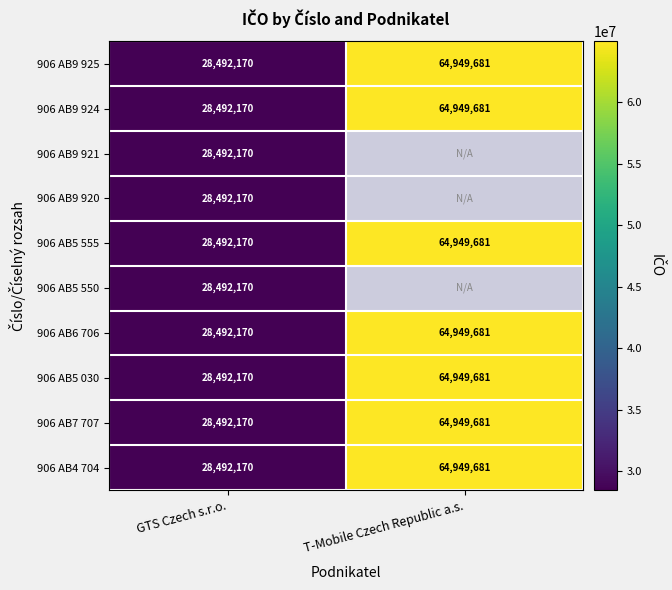

What is the approximate value of 906 AB9 925 at T-Mobile Czech Republic a.s., to the nearest 50?

64949700